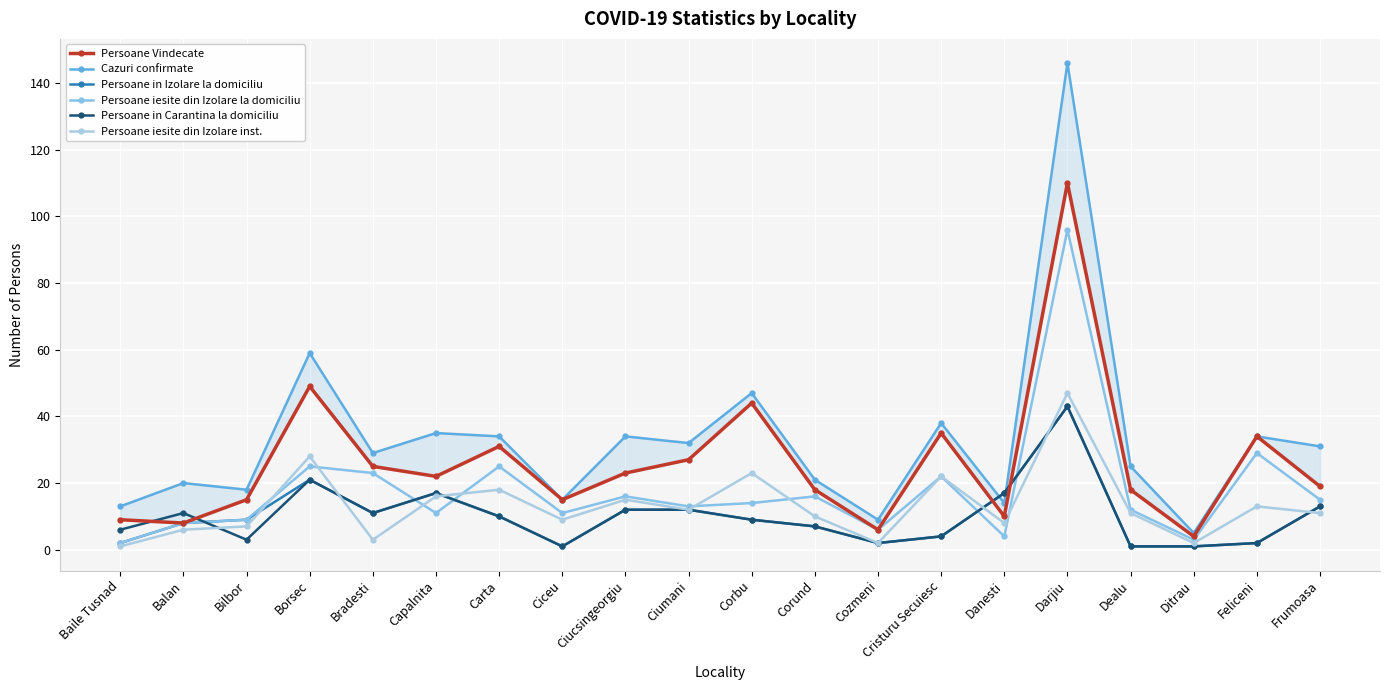

Does the chart display data point markers on the line(s)?

Yes